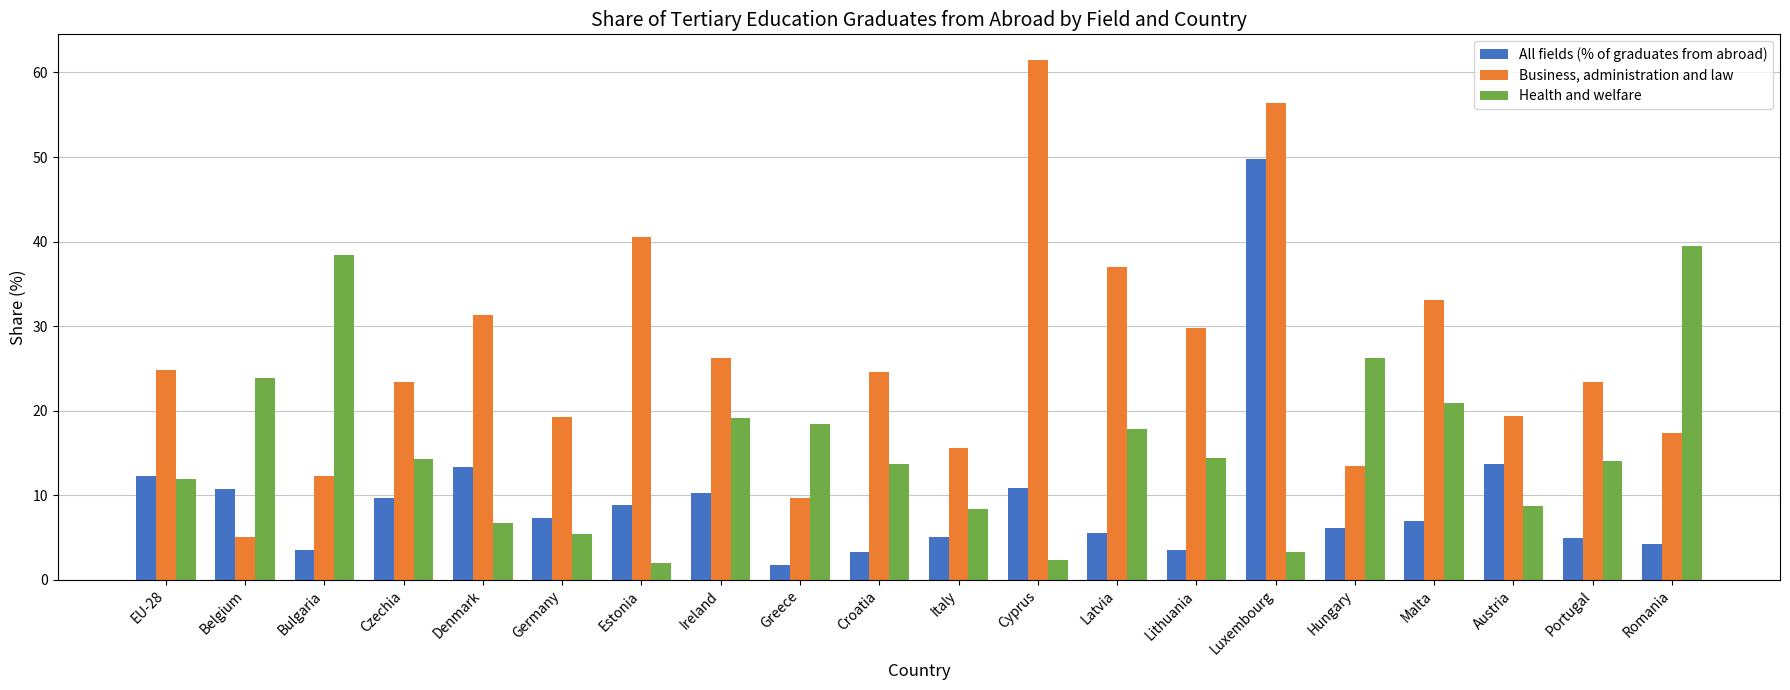

Is it true that Health and welfare equals 20.9 at Malta?

True